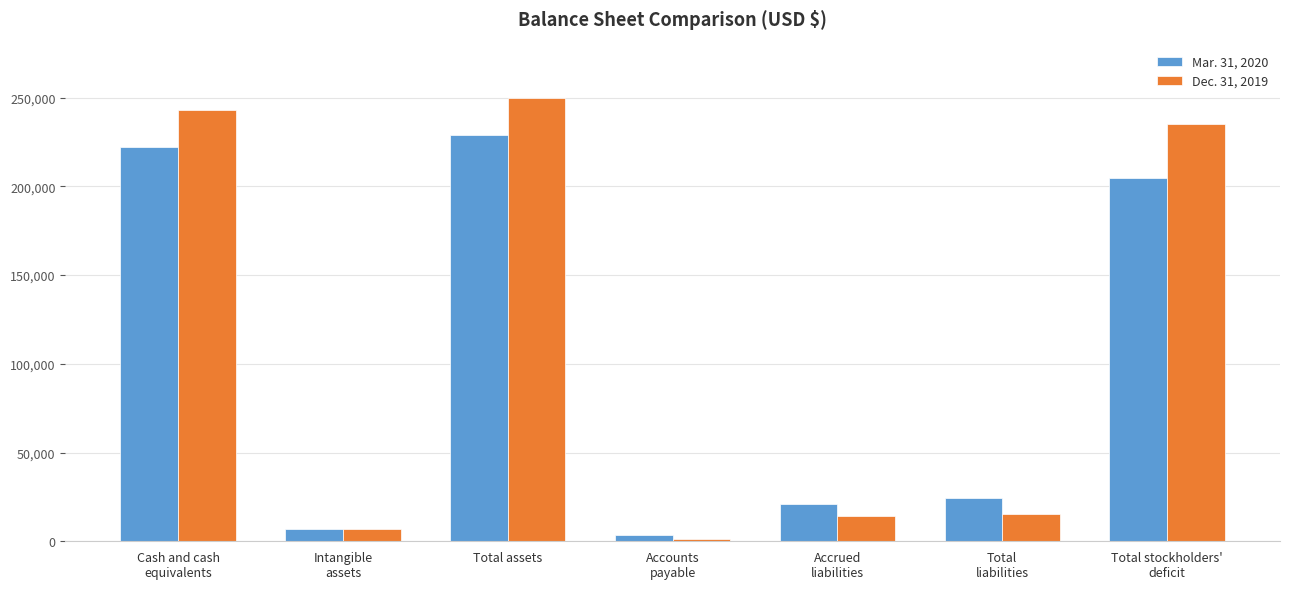

What is the sum of all Dec. 31, 2019 values?

765474